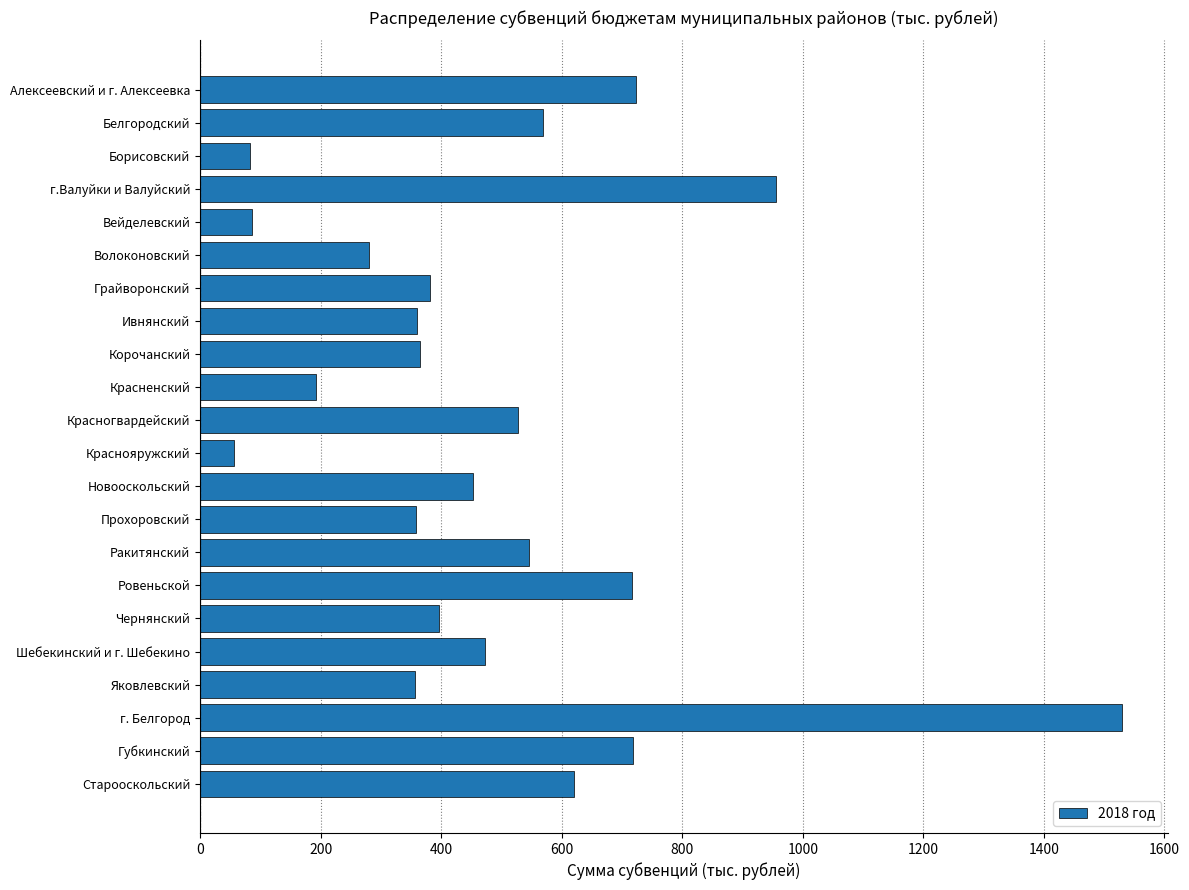

What is the difference between the second highest and minimum values?

899